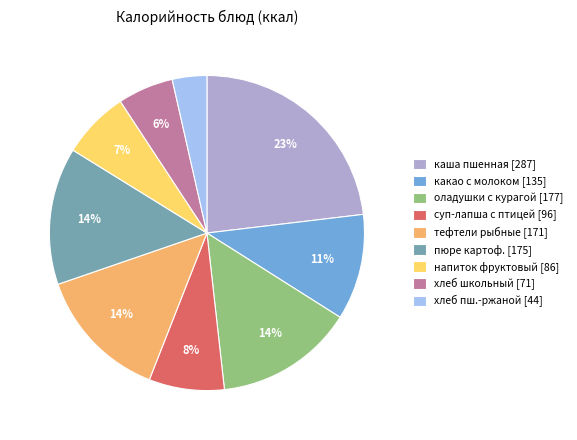

Which slice is the smallest?

хлеб пш.-ржаной [44]